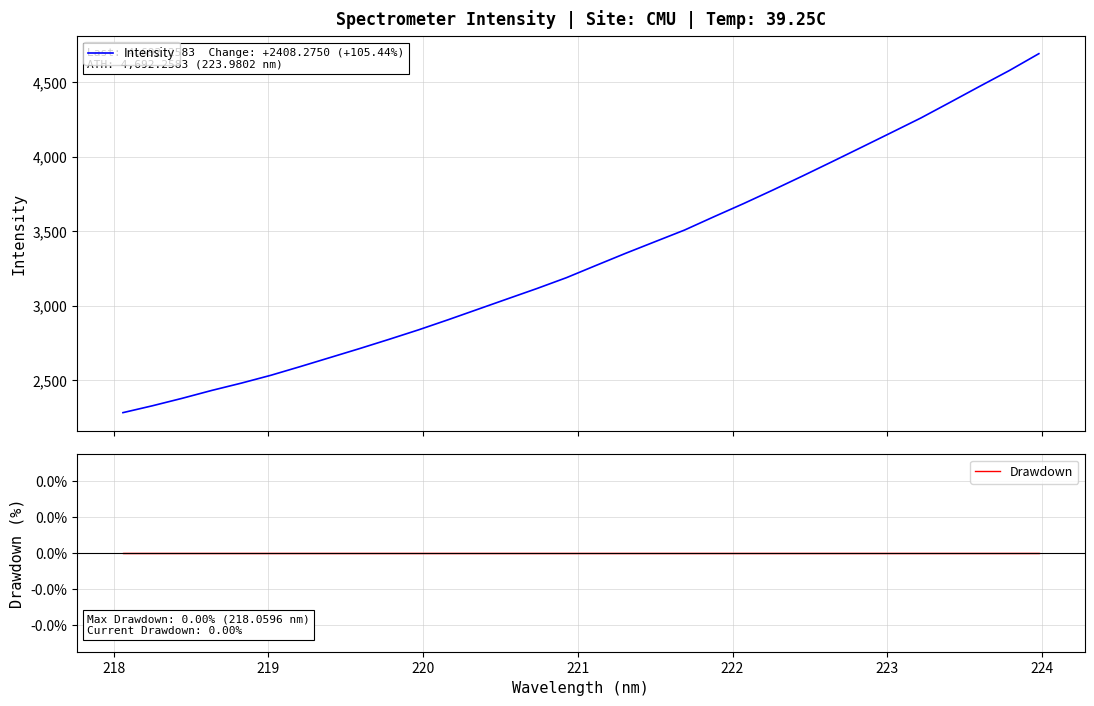

Count the number of categories in the chart.

32